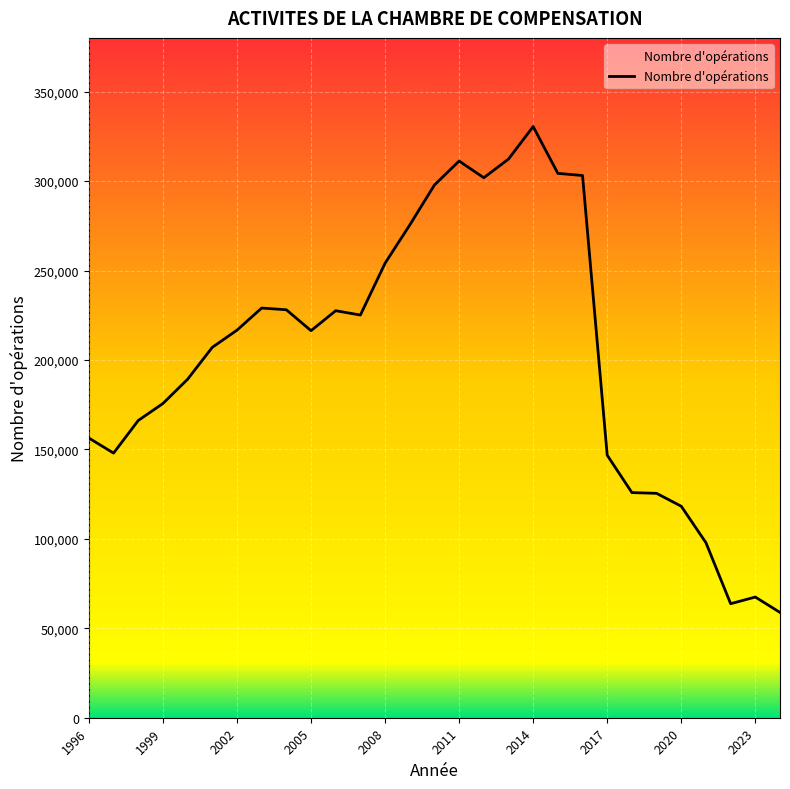

How many lines are shown in the chart?

1